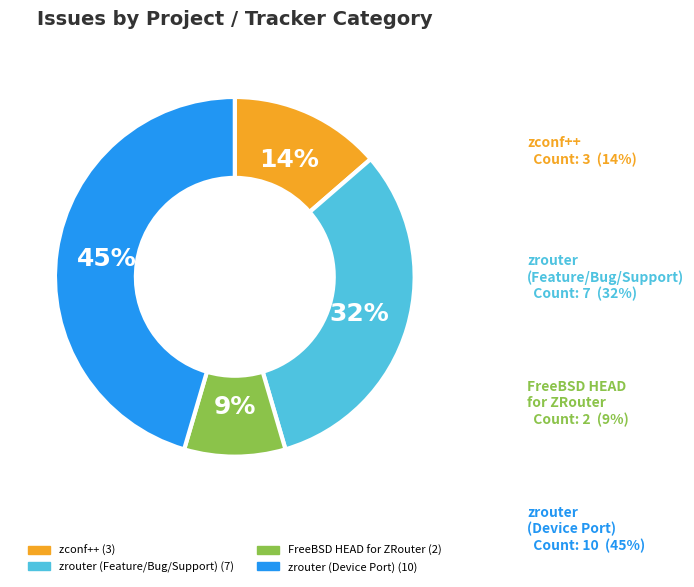

Is there a majority slice in this chart?

No